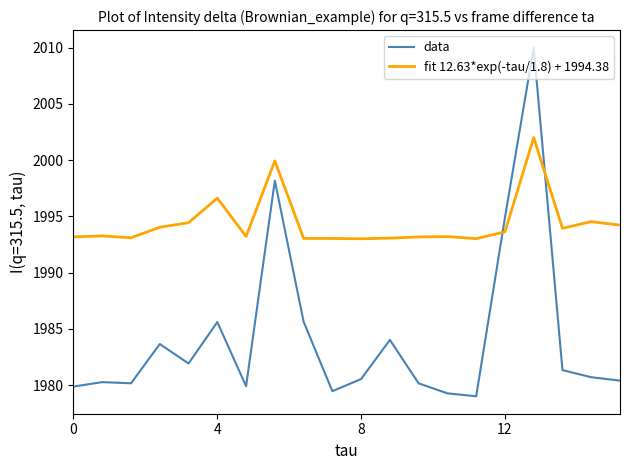

What is the difference between the maximum and minimum values in the fit 12.63*exp(-tau/1.8) + 1994.38 series?

9.0